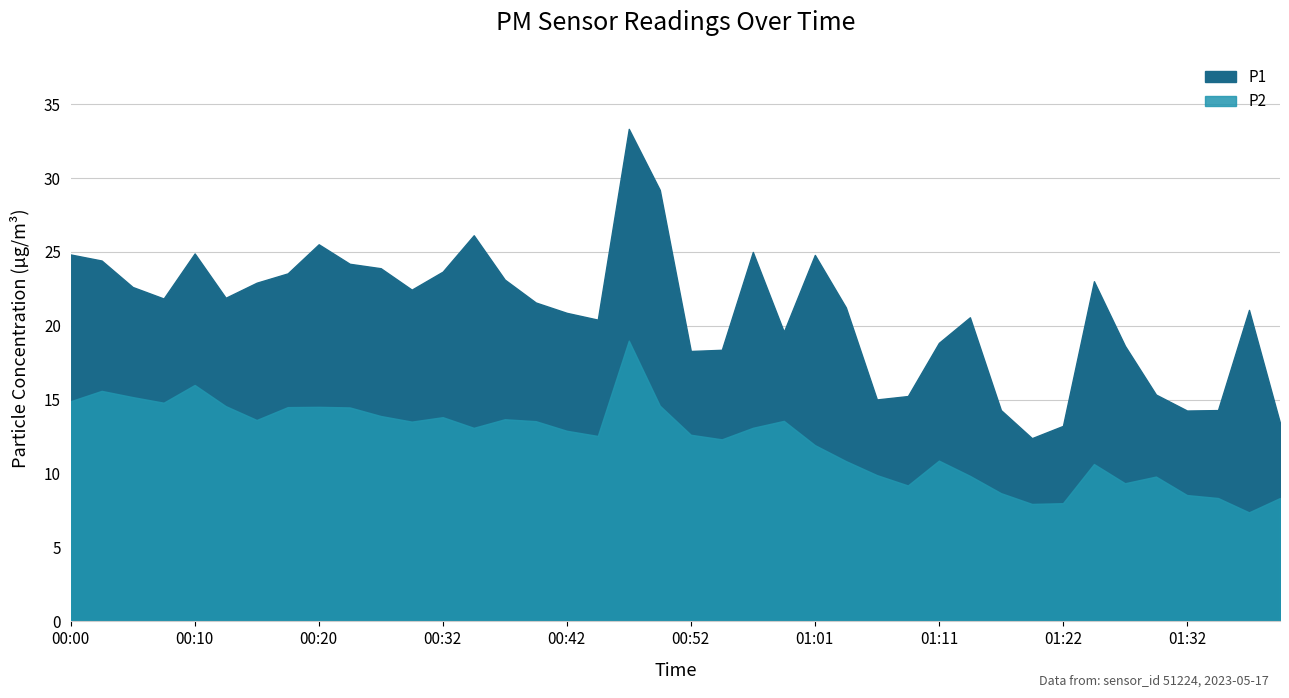

Between 01:01 and 00:59, which is larger?

01:01